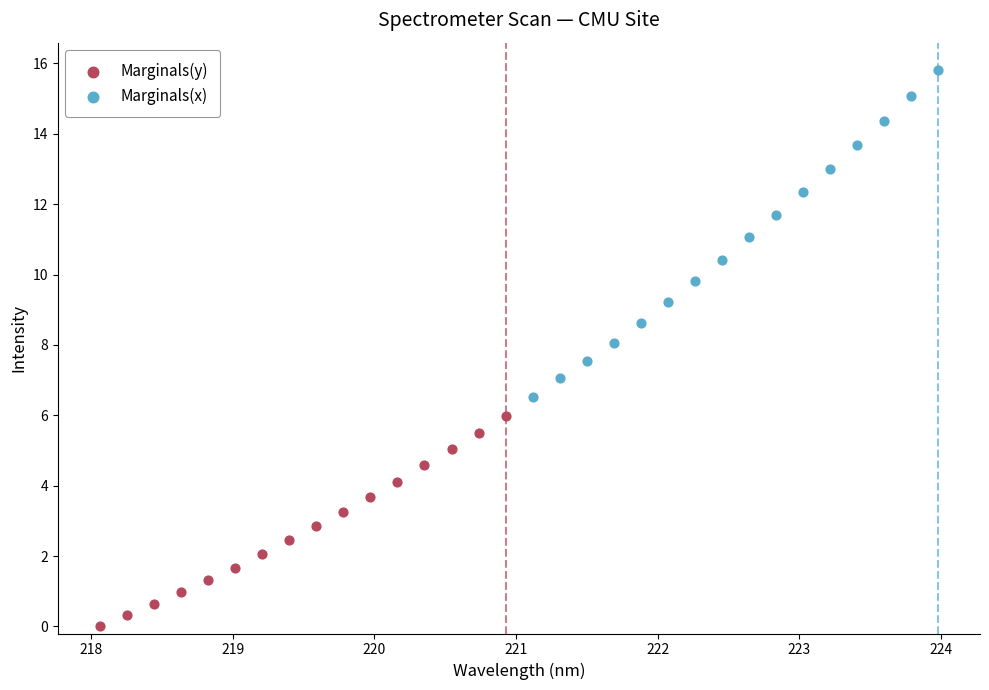

Which series reaches the minimum Y coordinate?

Marginals(y)